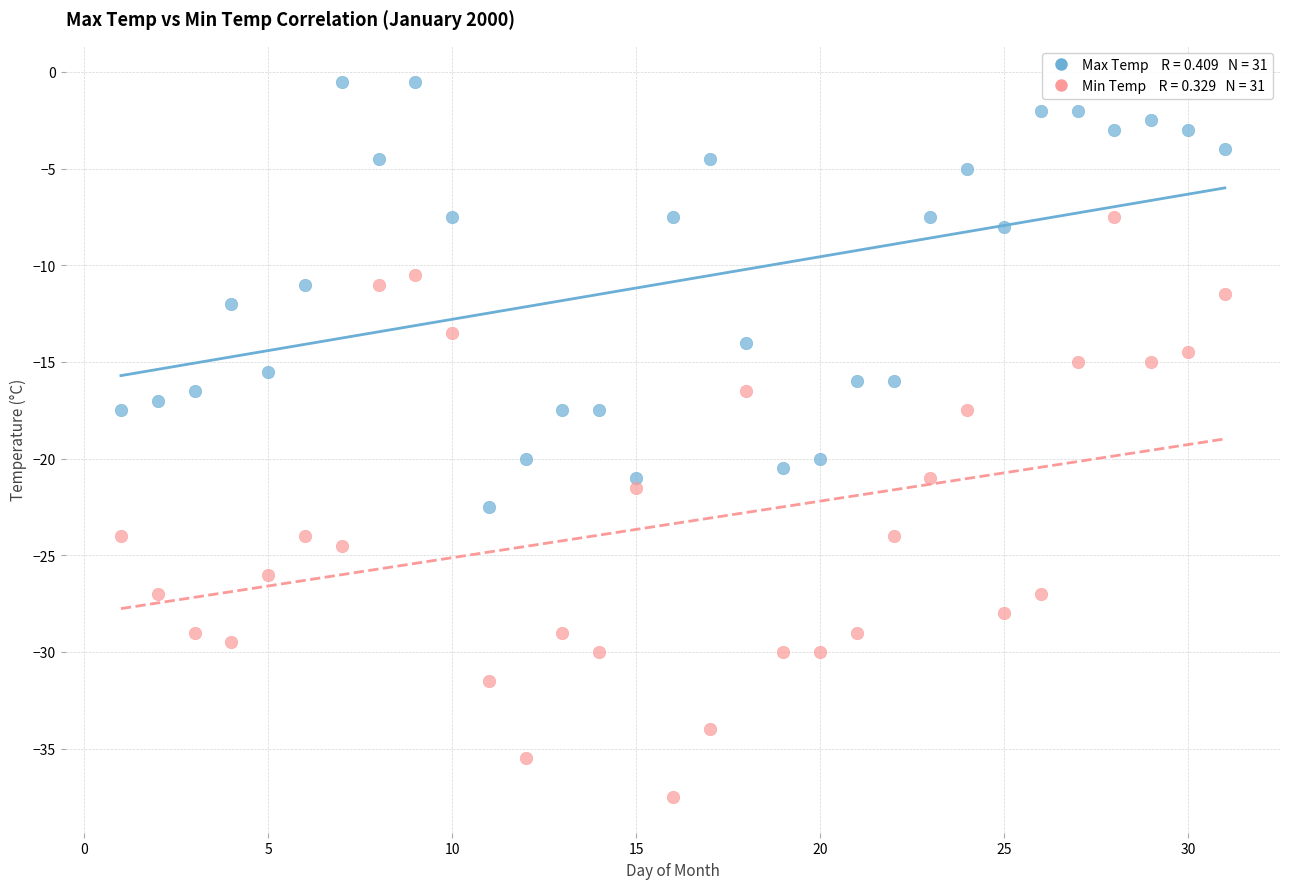

Across all data points, what is the range of X values (max minus min)?

30.0